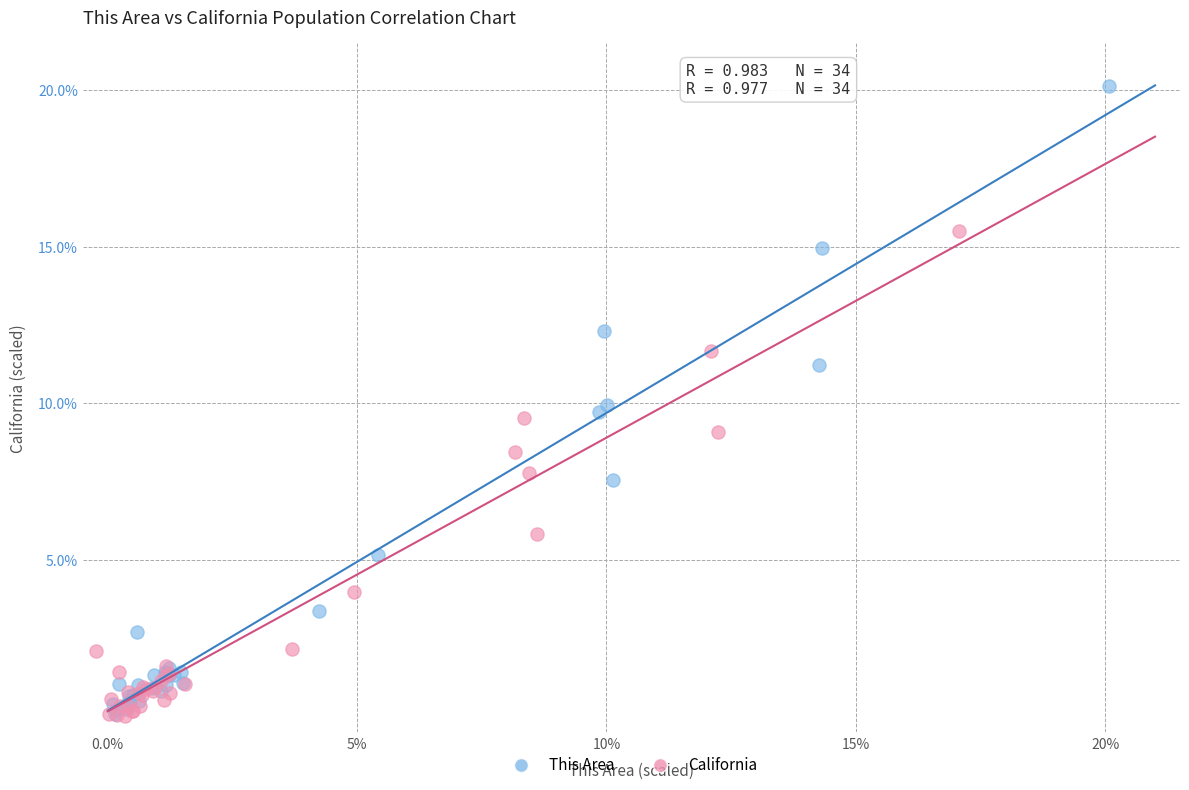

Which series has the widest spread of Y values?

This Area